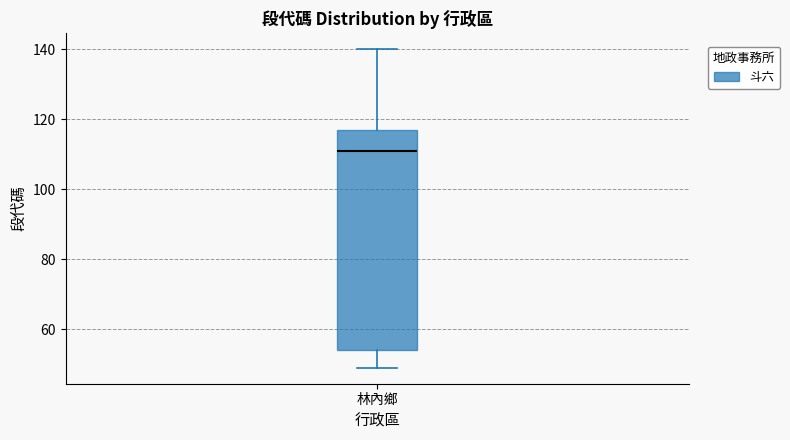

Transcribe this box plot: give where the median line is, the range the box spans, and where the two whiskers end, as read against the y-axis. The values are not printed on the chart, so give them approximately, as read against the axis.

median 112, box 54 to 118, whiskers 50 to 140